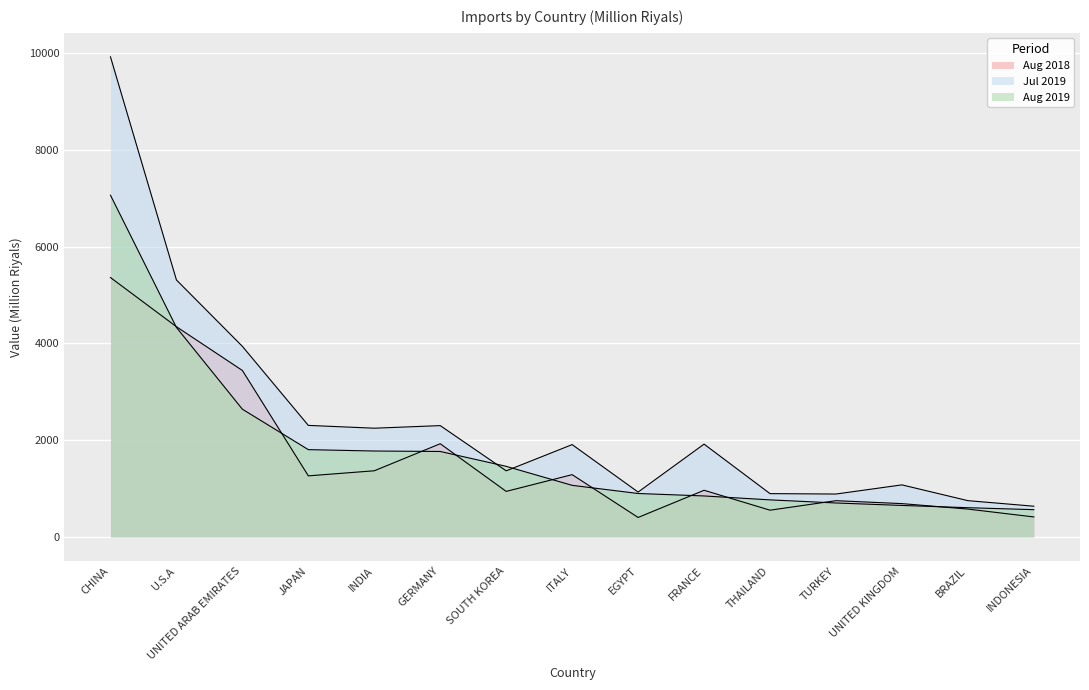

Reading left to right, list all the values displayed in this chart.

Aug 2018: CHINA=5361.9	U.S.A=4345.4	UNITED ARAB EMIRATES=3440.3	JAPAN=1261.3	INDIA=1366.3	GERMANY=1925.4	SOUTH KOREA=940.2	ITALY=1286.1	EGYPT=401.1	FRANCE=963.3	THAILAND=551.5	TURKEY=748.0	UNITED KINGDOM=687.4	BRAZIL=574.5	INDONESIA=411.9
Jul 2019: CHINA=9925.0	U.S.A=5312.1	UNITED ARAB EMIRATES=3939.4	JAPAN=2304.6	INDIA=2246.6	GERMANY=2300.2	SOUTH KOREA=1365.1	ITALY=1907.4	EGYPT=926.1	FRANCE=1917.5	THAILAND=893.9	TURKEY=885.6	UNITED KINGDOM=1074.9	BRAZIL=748.7	INDONESIA=633.6
Aug 2019: CHINA=7064.2	U.S.A=4330.3	UNITED ARAB EMIRATES=2639.6	JAPAN=1803.3	INDIA=1774.8	GERMANY=1765.4	SOUTH KOREA=1458.1	ITALY=1065.2	EGYPT=896.5	FRANCE=845.8	THAILAND=764.6	TURKEY=700.5	UNITED KINGDOM=649.5	BRAZIL=602.9	INDONESIA=562.2